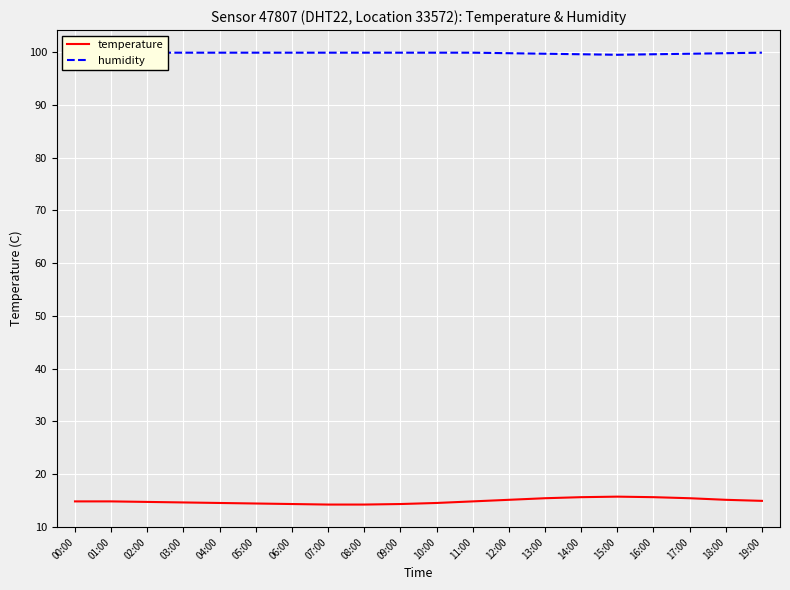

What is the smallest value displayed?

14.2